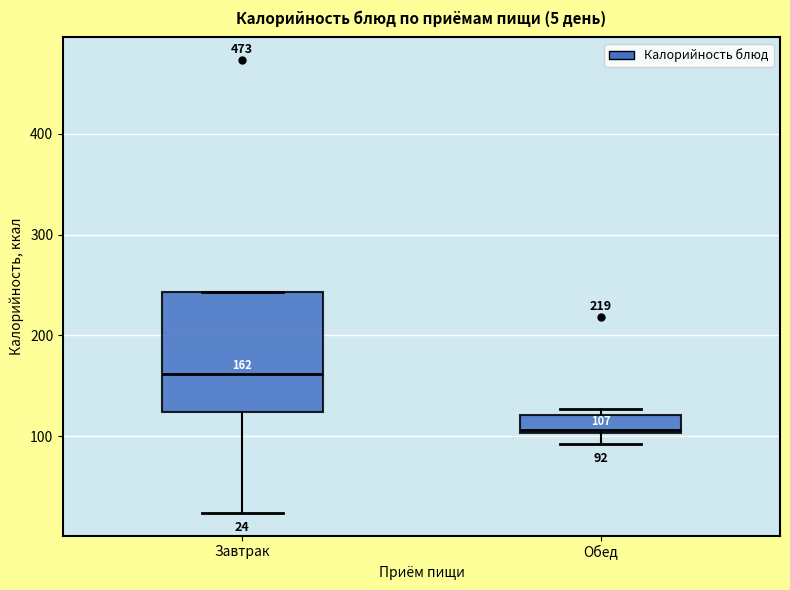

Which box is the tallest, from its lower edge to its upper edge?

Завтрак